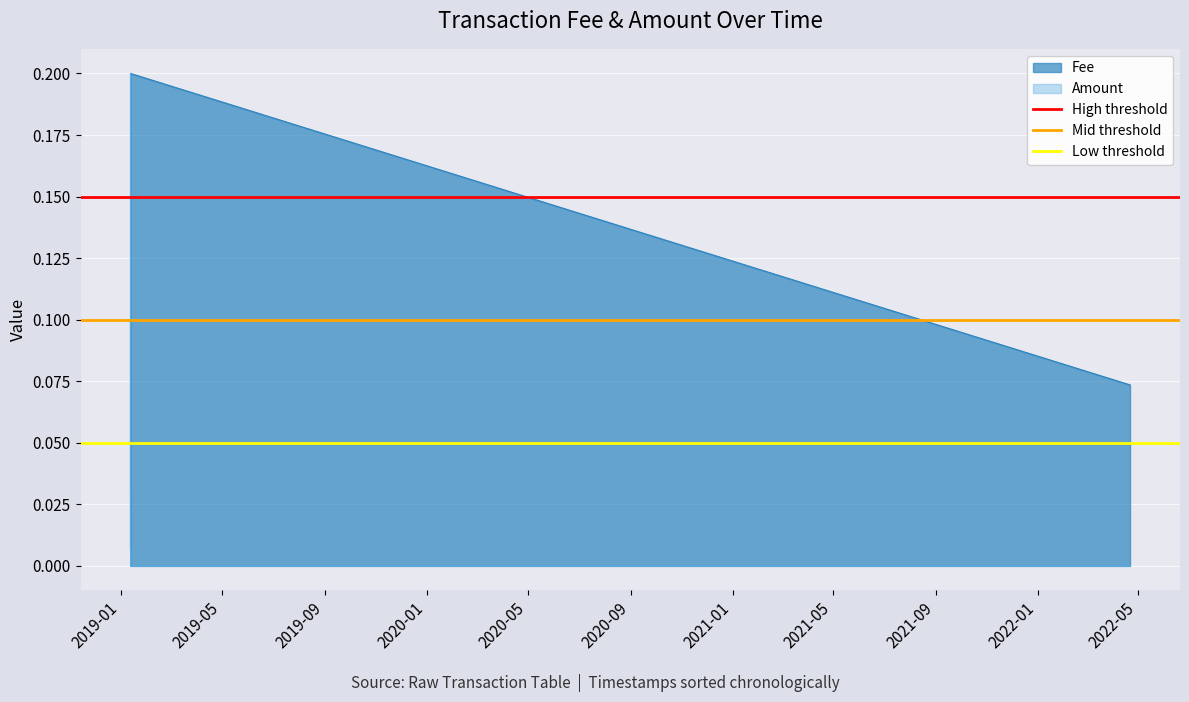

Which series ends up on top after the final intersection of Amount and Fee?

Fee